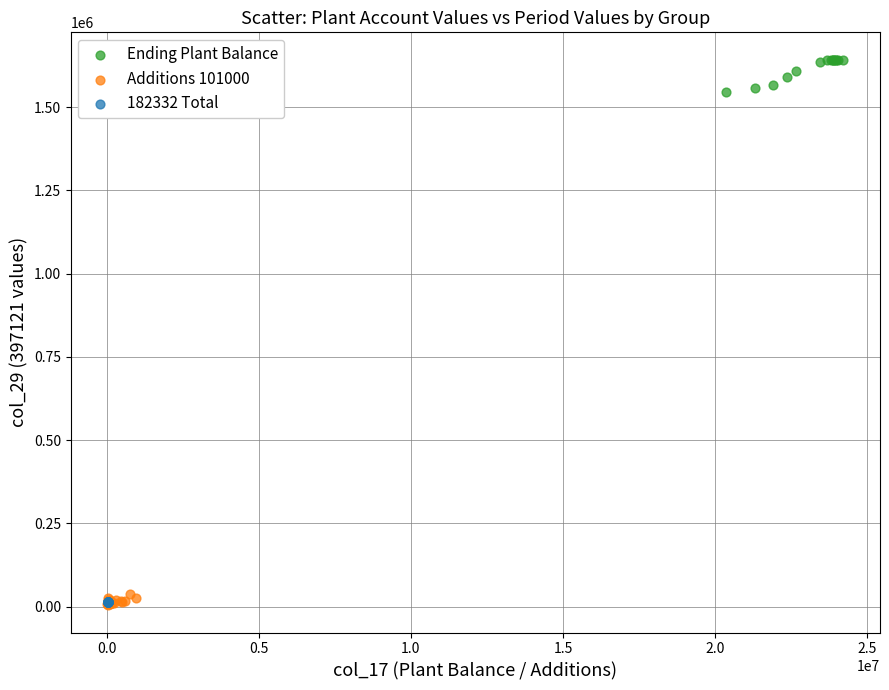

Which series reaches the maximum Y coordinate?

Ending Plant Balance